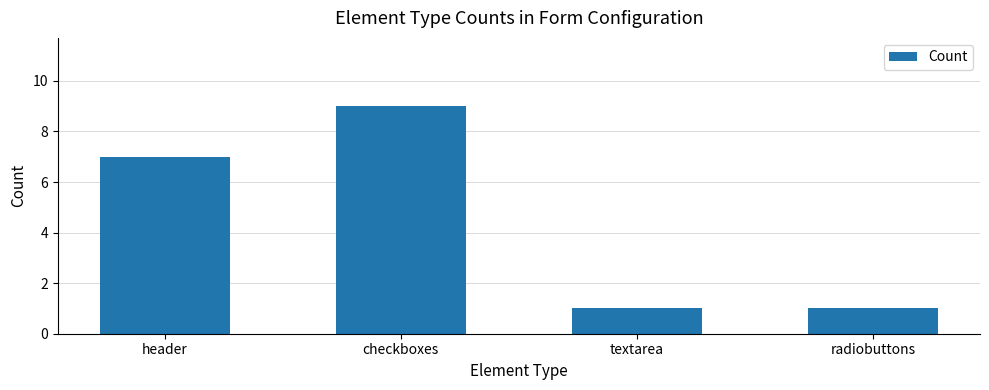

What is the difference between the maximum and minimum values?

8